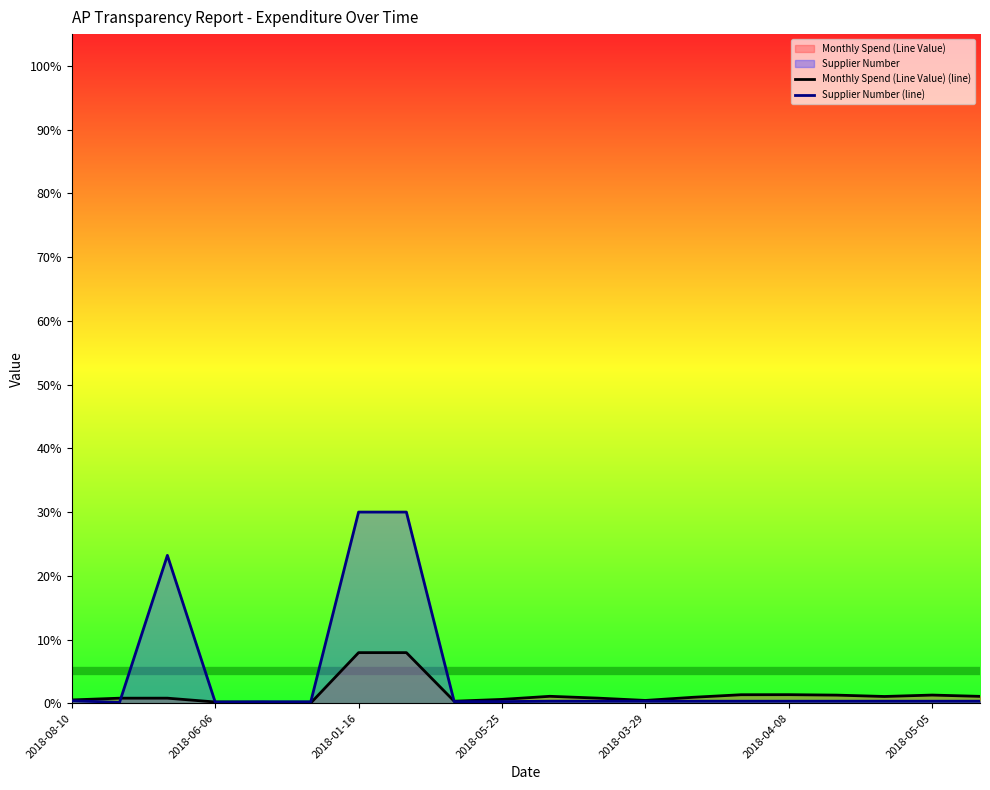

Is it true that Supplier Number (line) equals 0.0 at 17?

False